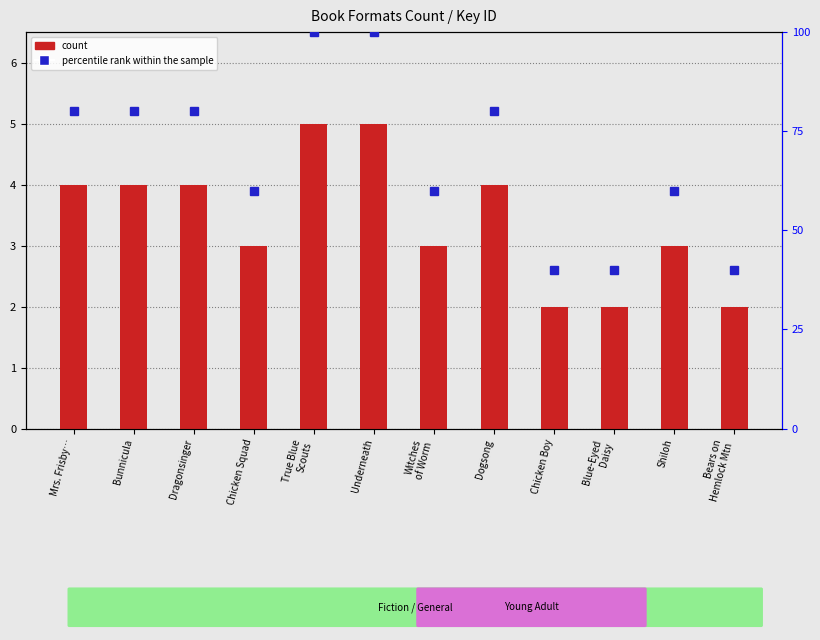

What is the smallest value displayed?

2